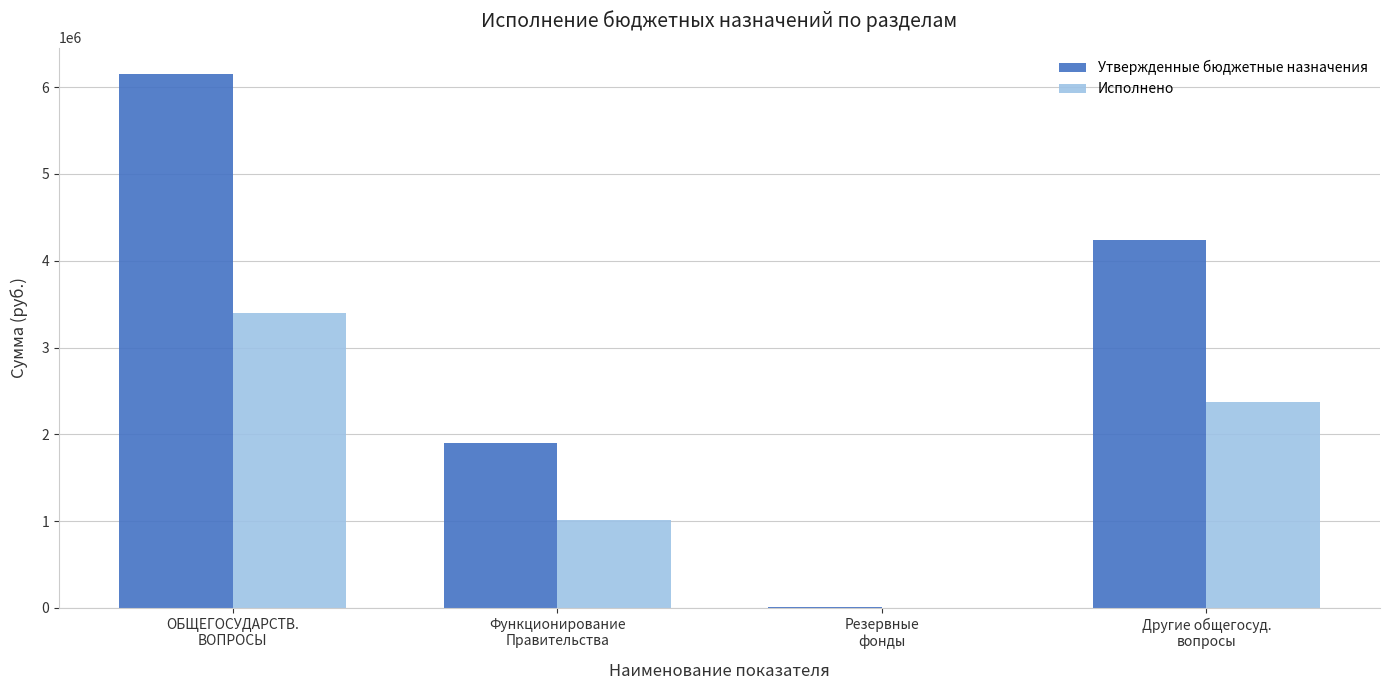

At which label does Исполнено first exceed 2373972?

ОБЩЕГОСУДАРСТВ.
ВОПРОСЫ